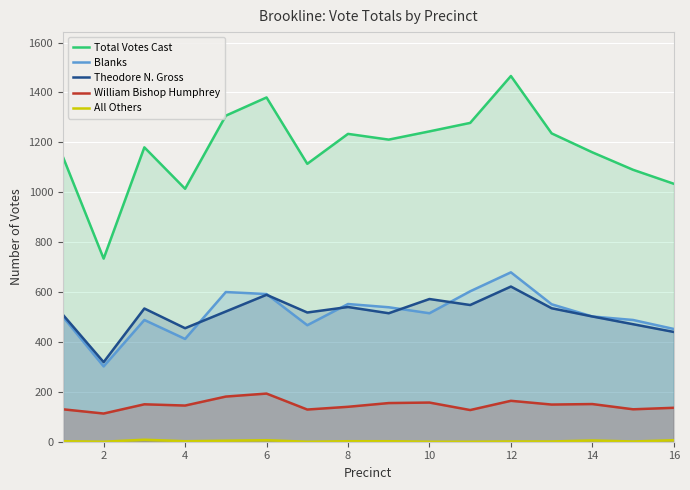

What is the average value of the Theodore N. Gross series?

512